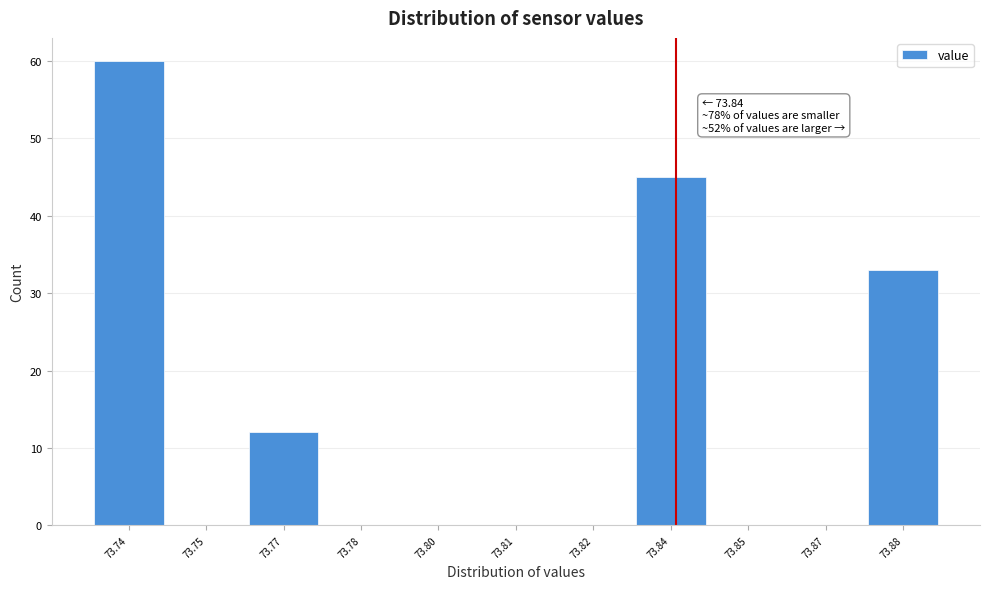

Reading right to left, list all the values displayed in this chart.

73.88=33	73.87=0	73.85=0	73.84=45	73.82=0	73.81=0	73.80=0	73.78=0	73.77=12	73.75=0	73.74=60